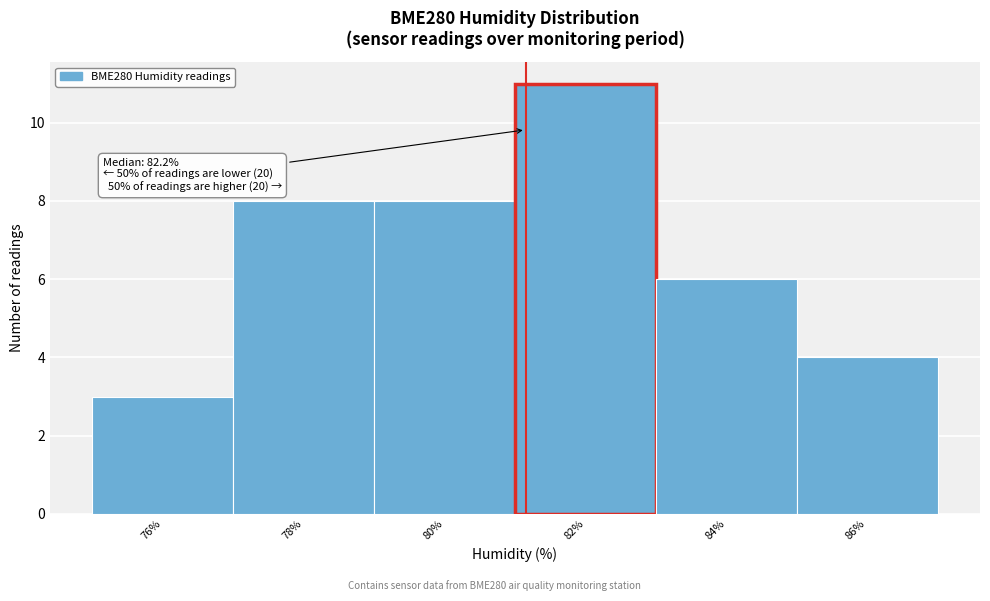

Reading right to left, transcribe all the data shown in this chart.

86%=4	84%=6	82%=11	80%=8	78%=8	76%=3